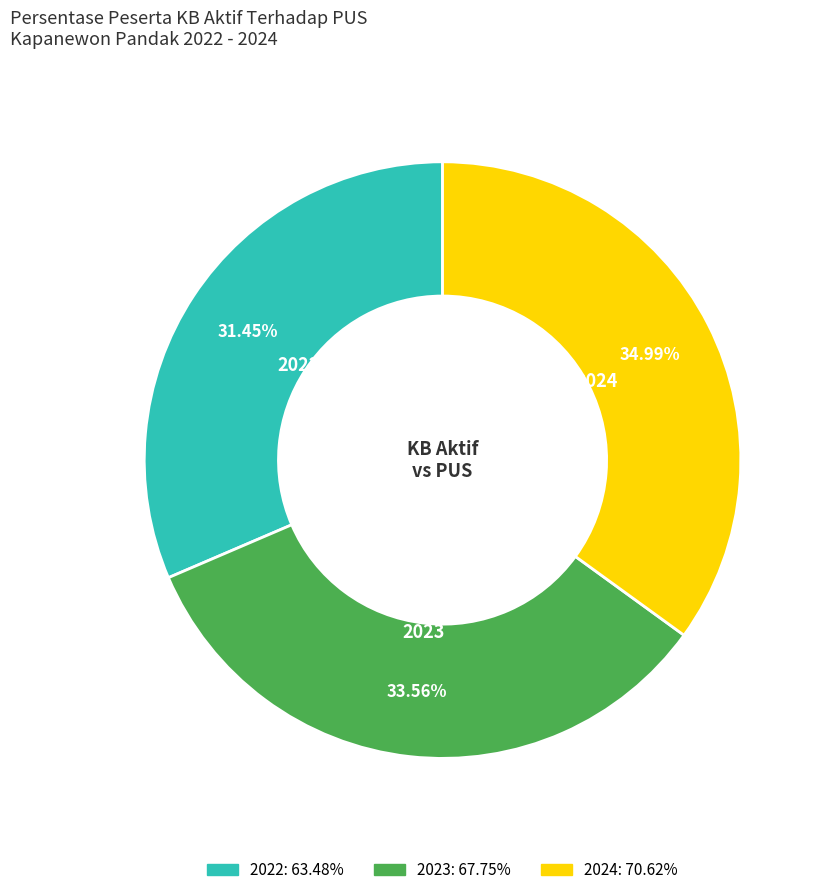

Which category has the biggest portion of the pie?

2024